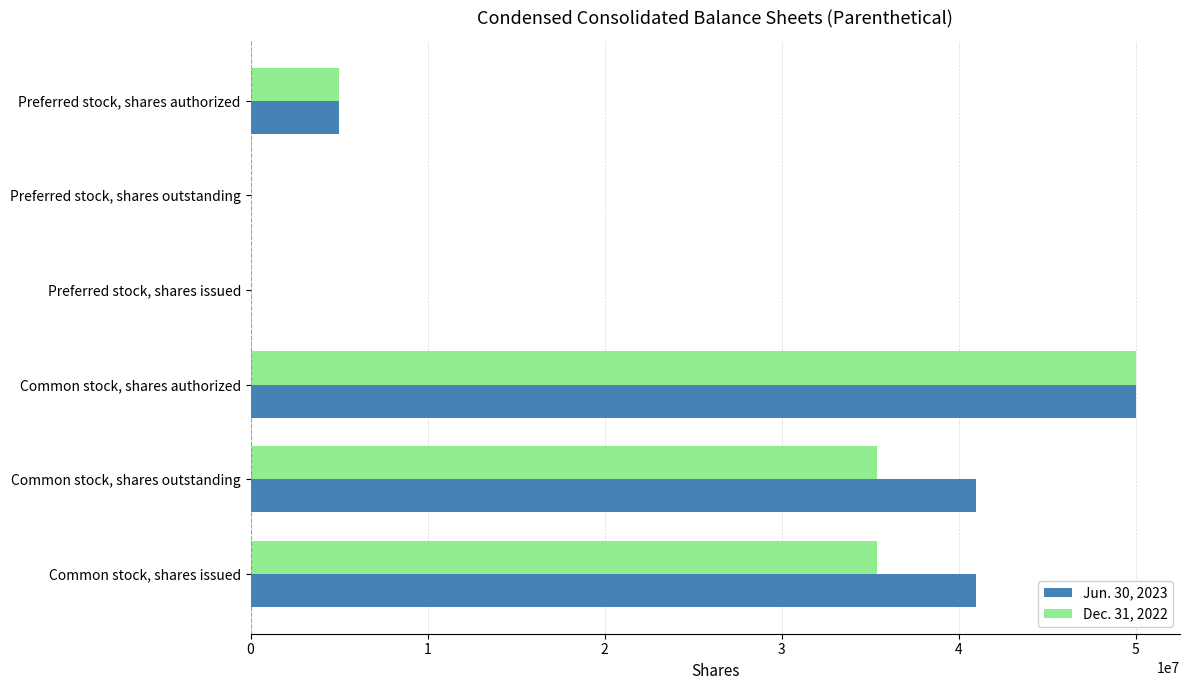

Between Common stock, shares outstanding and Preferred stock, shares outstanding, which series saw the biggest shift?

Jun. 30, 2023